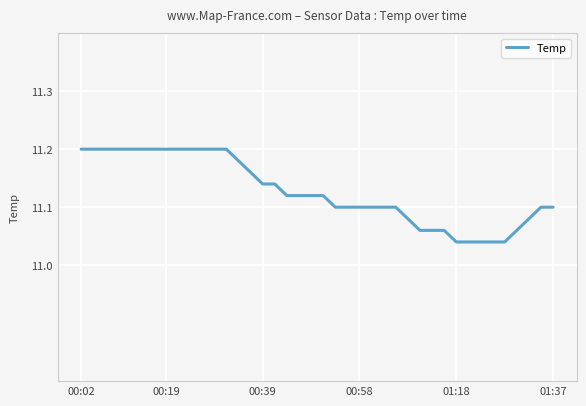

Does the chart have visible grid lines?

Yes